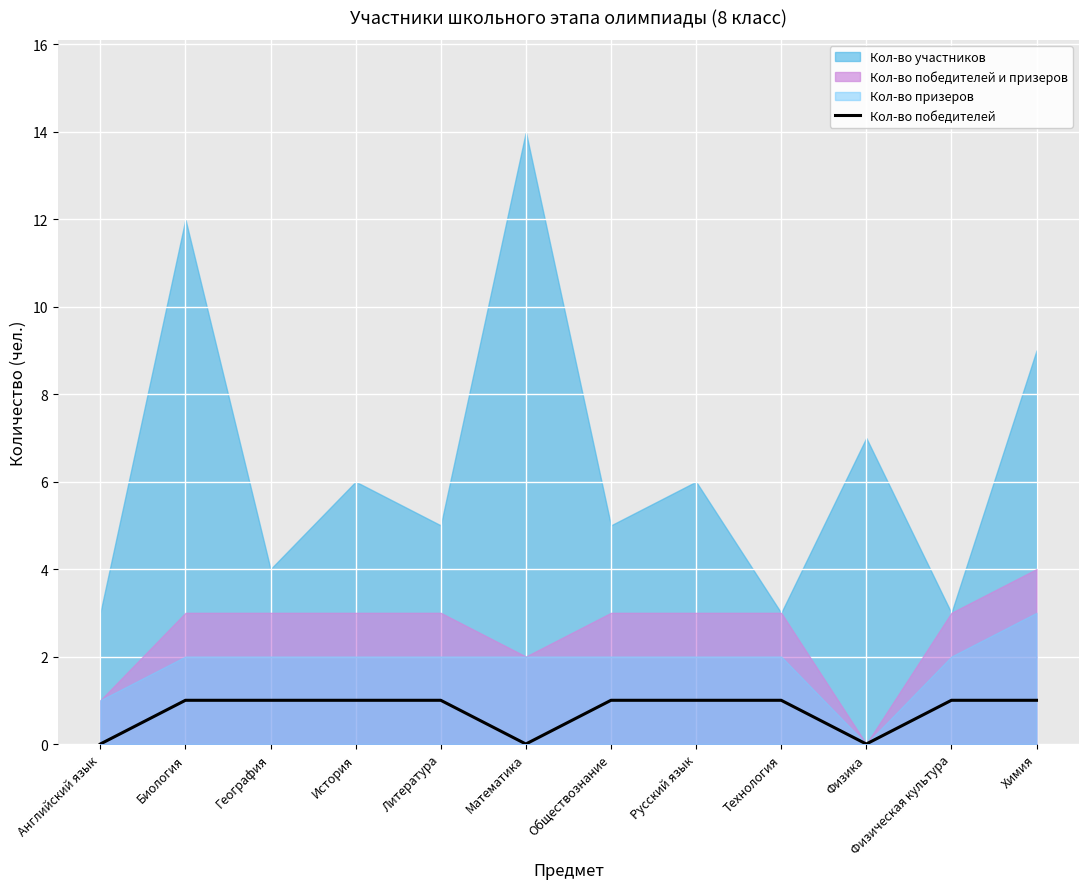

The Кол-во победителей series shows 0 at Математика. True or false?

True